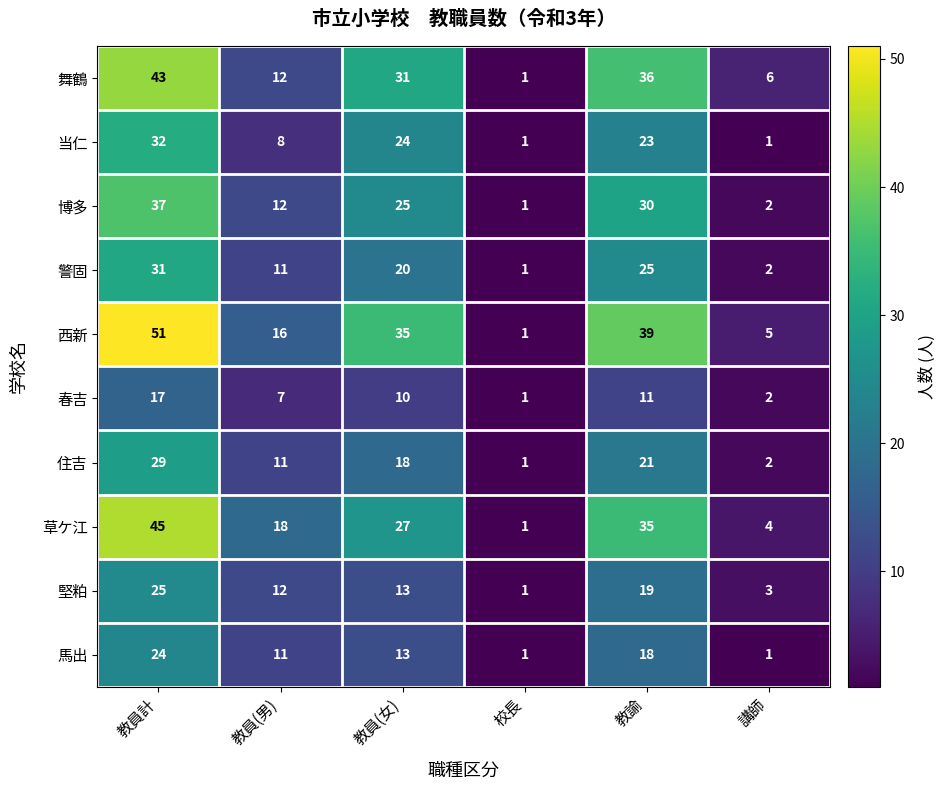

What is the difference between the maximum and minimum values in the 警固 series?

30